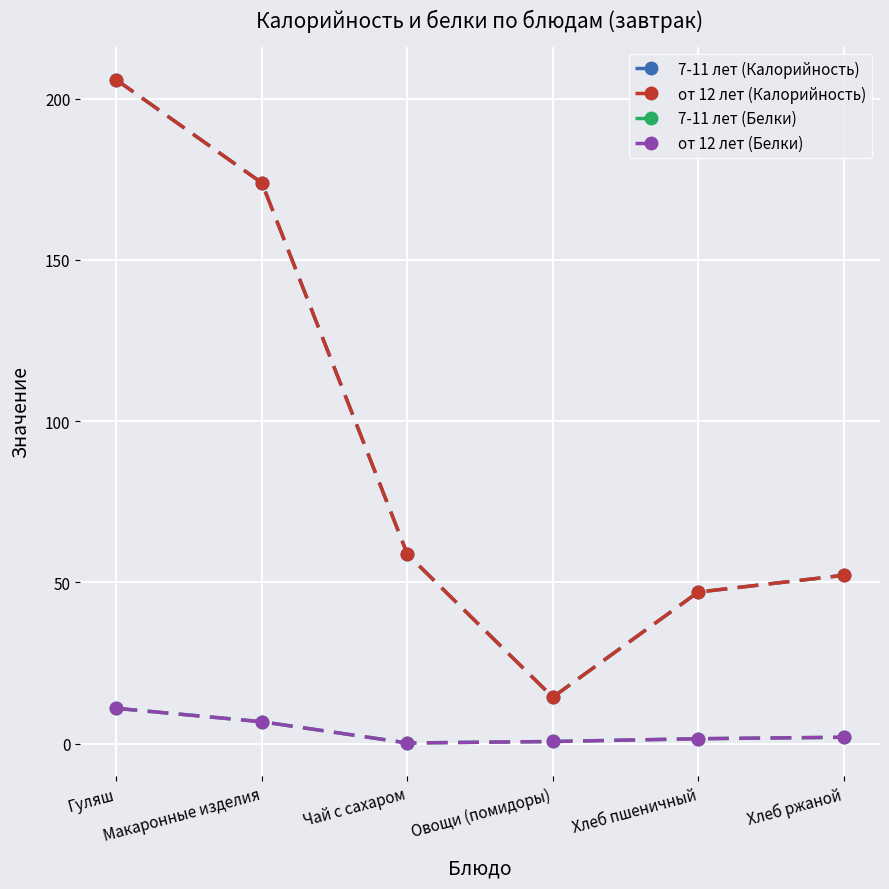

What is the label of the 5th point from the right?

Макаронные изделия